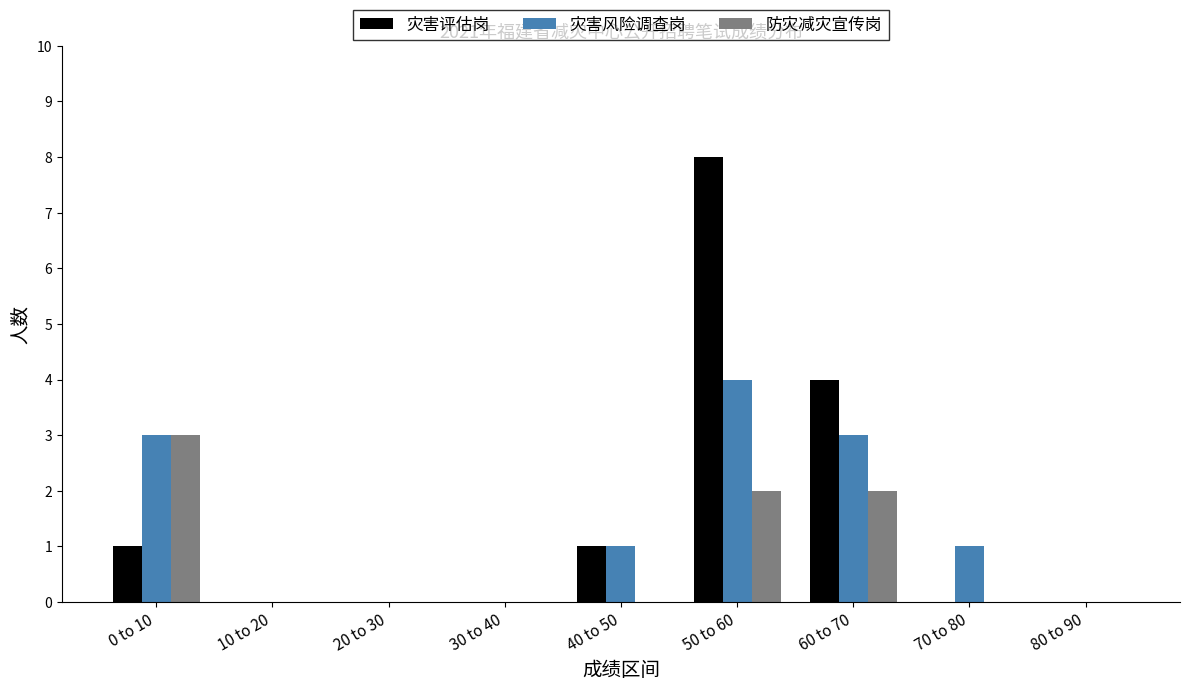

Reading left to right, extract all data points from this chart.

灾害评估岗: 0 to 10=1	10 to 20=0	20 to 30=0	30 to 40=0	40 to 50=1	50 to 60=8	60 to 70=4	70 to 80=0	80 to 90=0
灾害风险调查岗: 0 to 10=3	10 to 20=0	20 to 30=0	30 to 40=0	40 to 50=1	50 to 60=4	60 to 70=3	70 to 80=1	80 to 90=0
防灾减灾宣传岗: 0 to 10=3	10 to 20=0	20 to 30=0	30 to 40=0	40 to 50=0	50 to 60=2	60 to 70=2	70 to 80=0	80 to 90=0